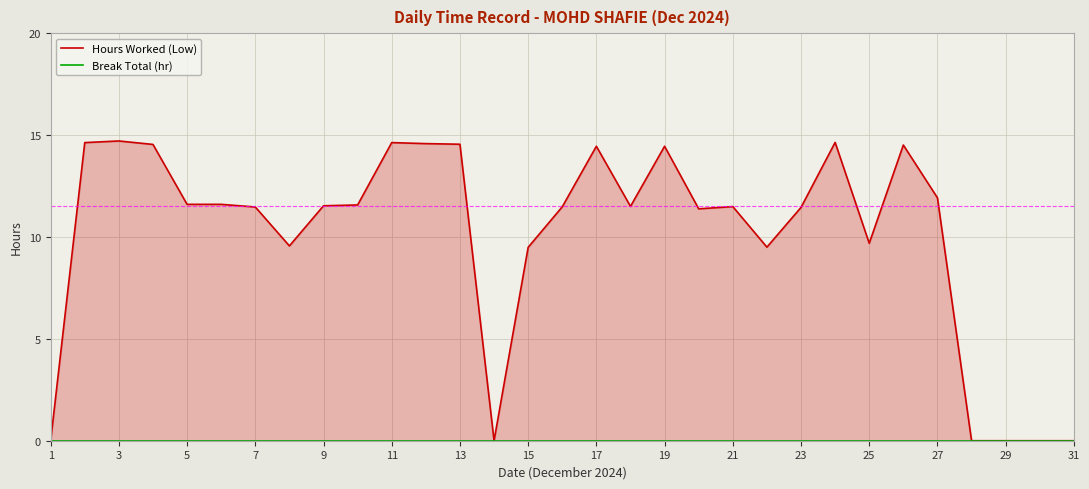

How many data points does each series have?

31